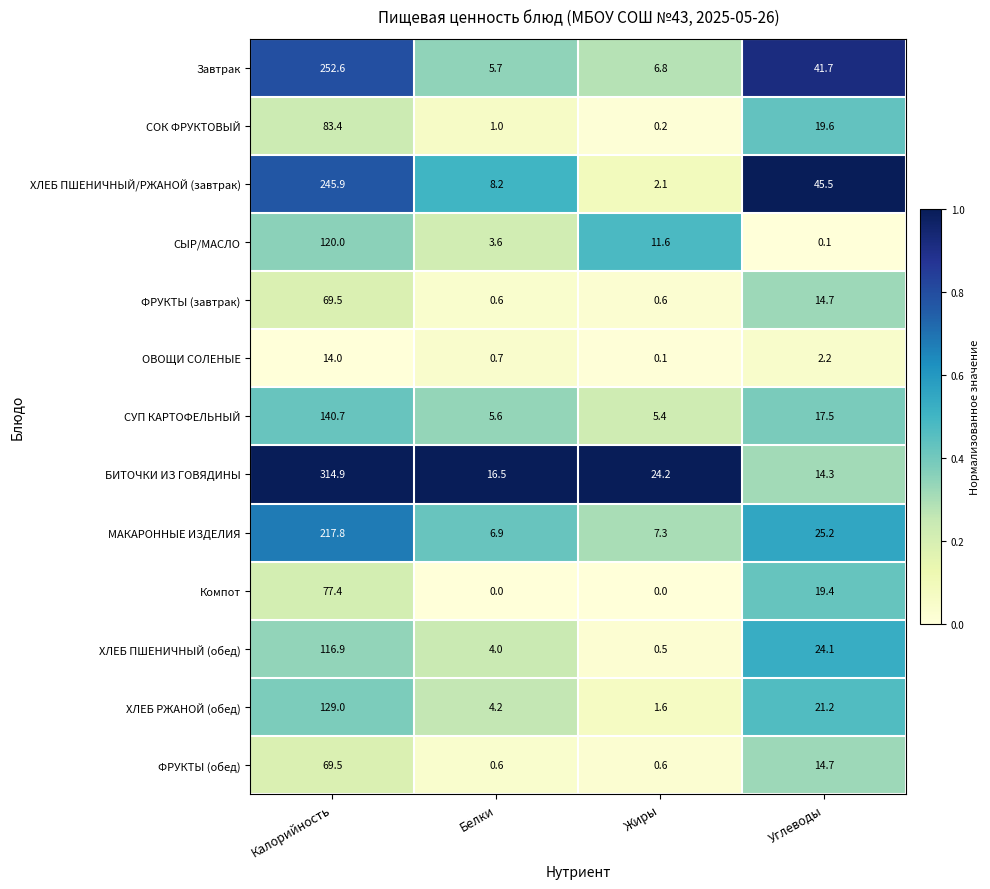

At which category is the sum across all series the highest?

Калорийность